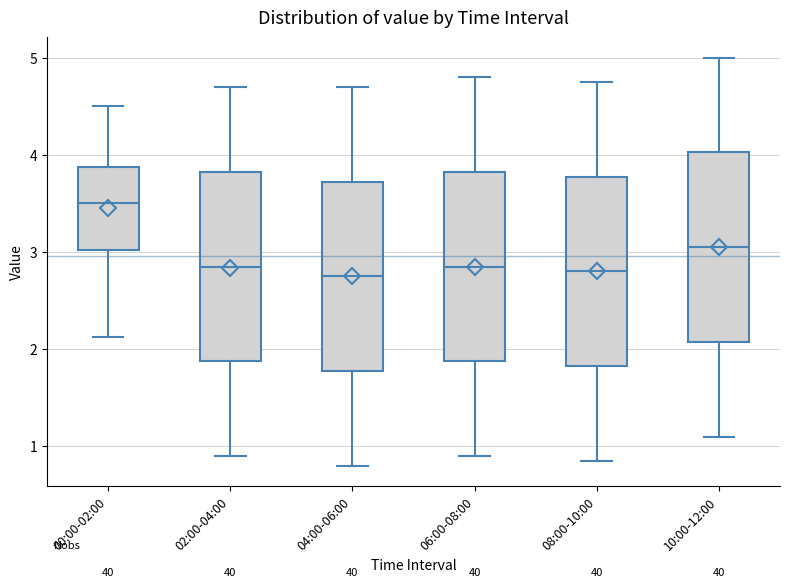

Where does the median line of the box for 04:00-06:00 sit on the y-axis? The values are not printed on the chart, so give them approximately, as read against the axis.

2.8